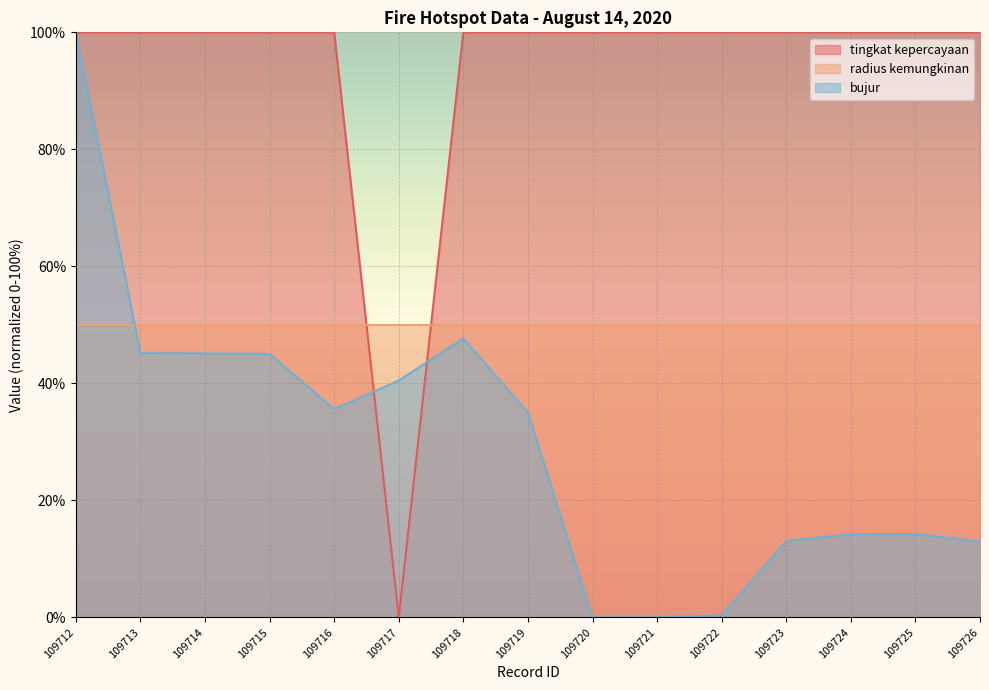

True or false: tingkat kepercayaan has a value of 100.0 at 109713.

True